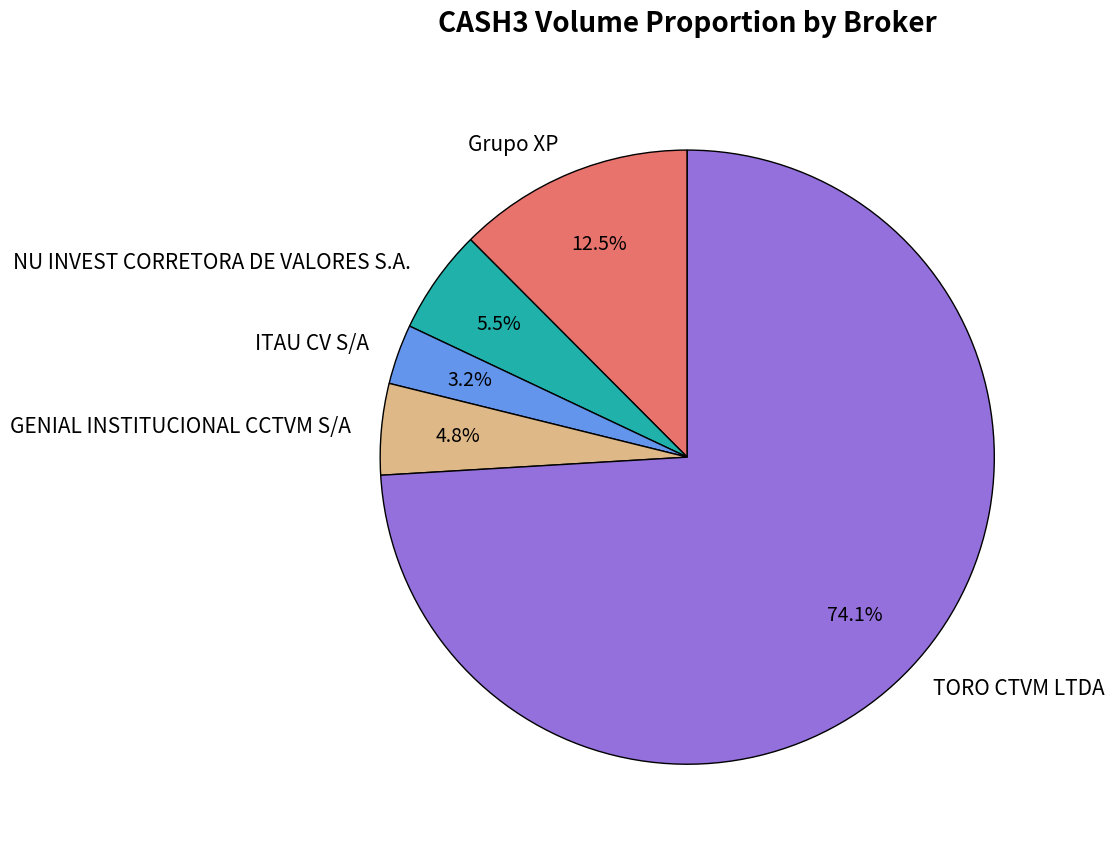

How many slices are in this pie chart?

5